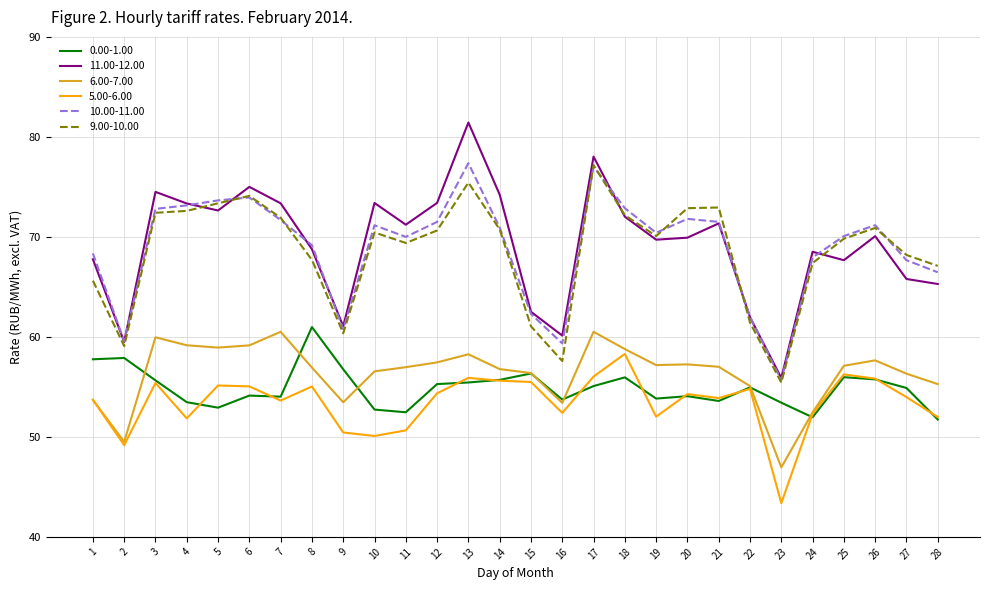

What value does the 9.00-10.00 series have at 25?

69.8